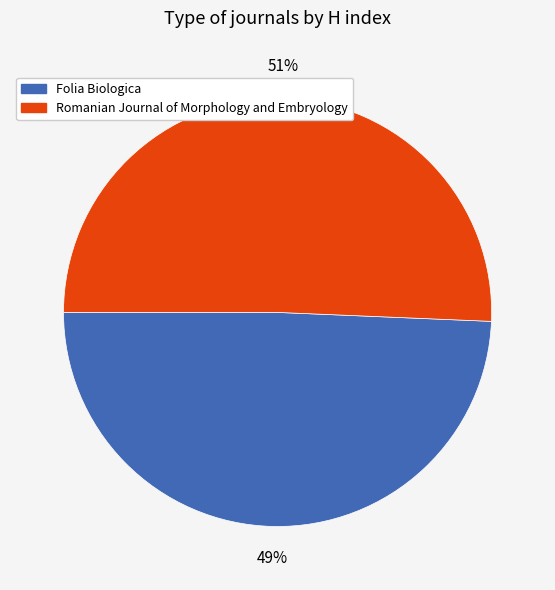

What is the ratio of the value at Folia Biologica to the value at Romanian Journal of Morphology and Embryology?

1.0